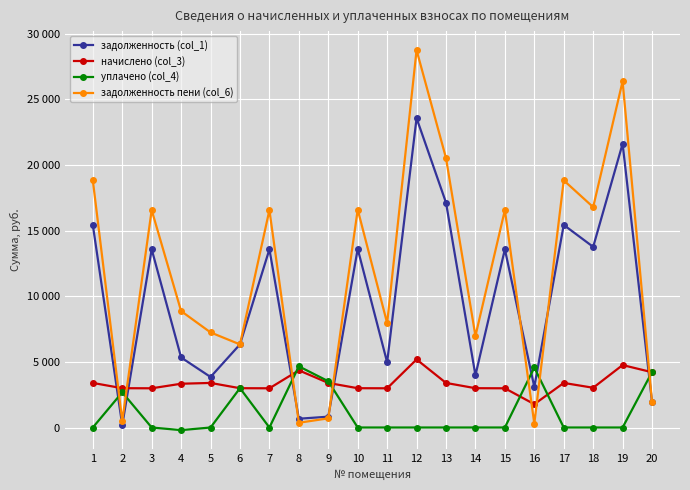

What are all the series names shown in the legend?

задолженность (col_1), начислено (col_3), уплачено (col_4), задолженность пени (col_6)